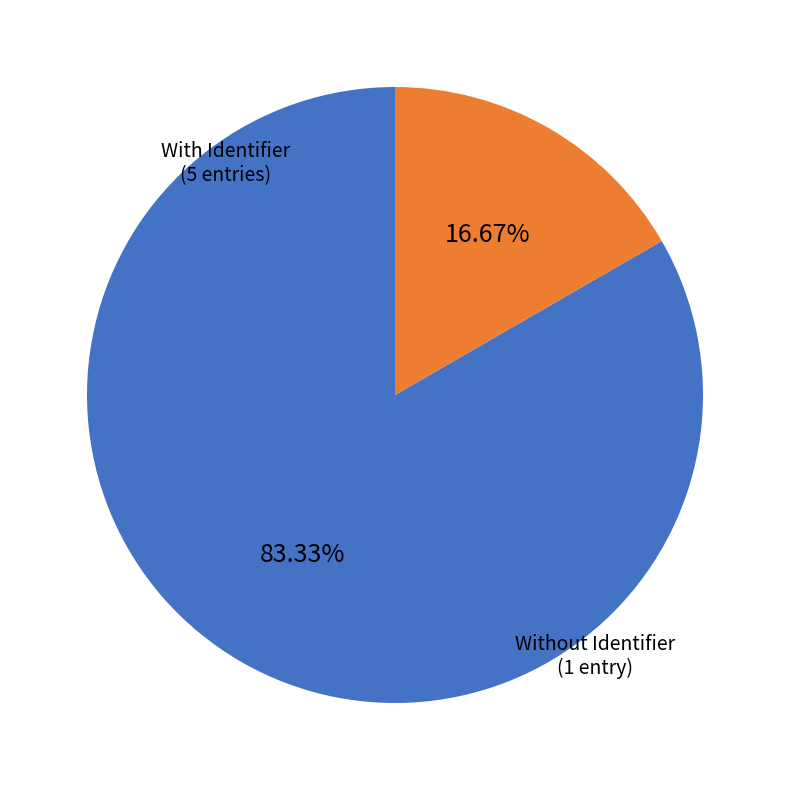

To the nearest percent, what is the difference between the largest and smallest slice percentages?

67%